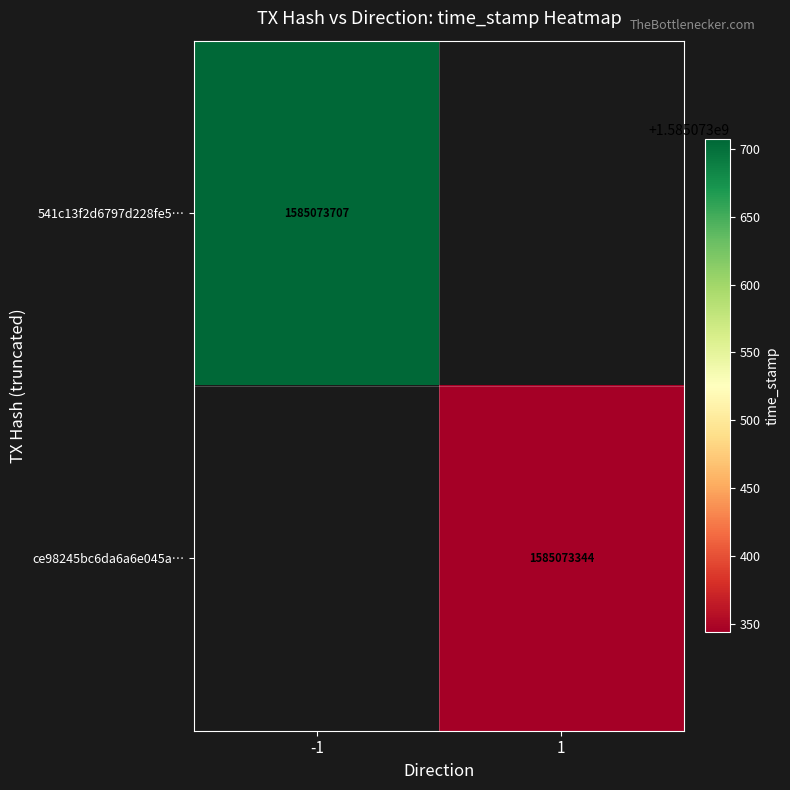

Which series has the widest spread of values?

541c13f2d6797d228fe501d46fce9101ed16038